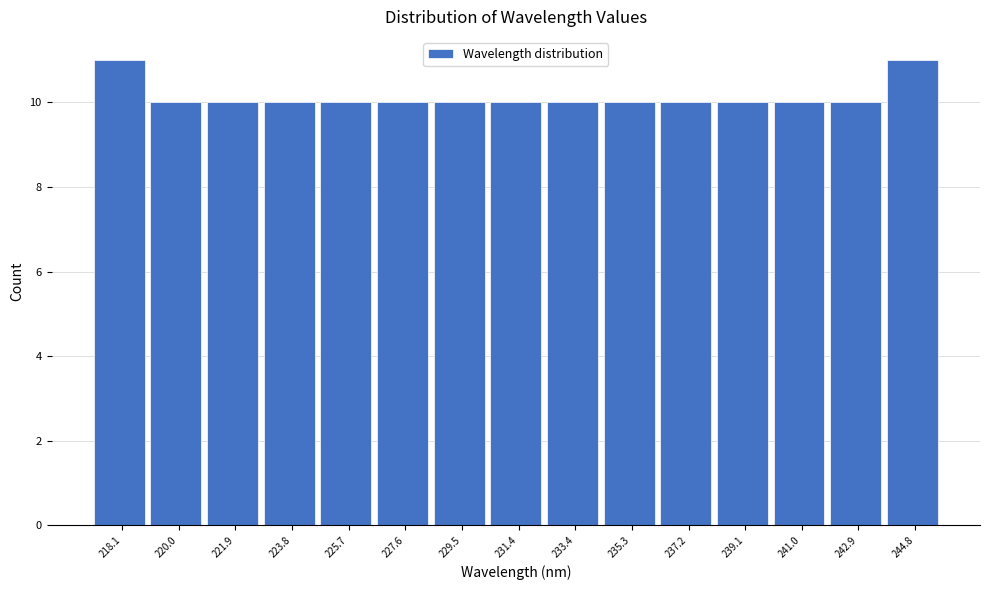

Reading left to right, what are all the values shown in this chart?

218.1=11	220.0=10	221.9=10	223.8=10	225.7=10	227.6=10	229.5=10	231.4=10	233.4=10	235.3=10	237.2=10	239.1=10	241.0=10	242.9=10	244.8=11